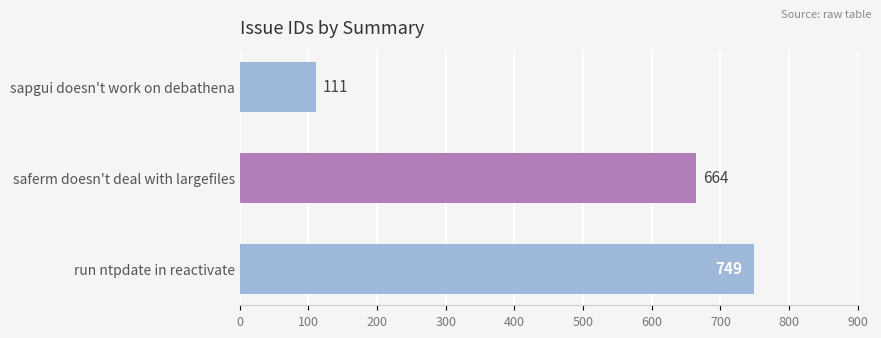

What is the sum of all values?

1524